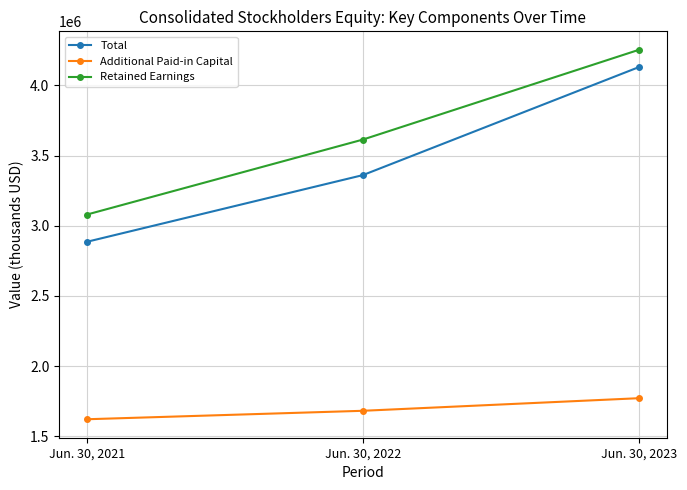

Count the number of categories in the chart.

3